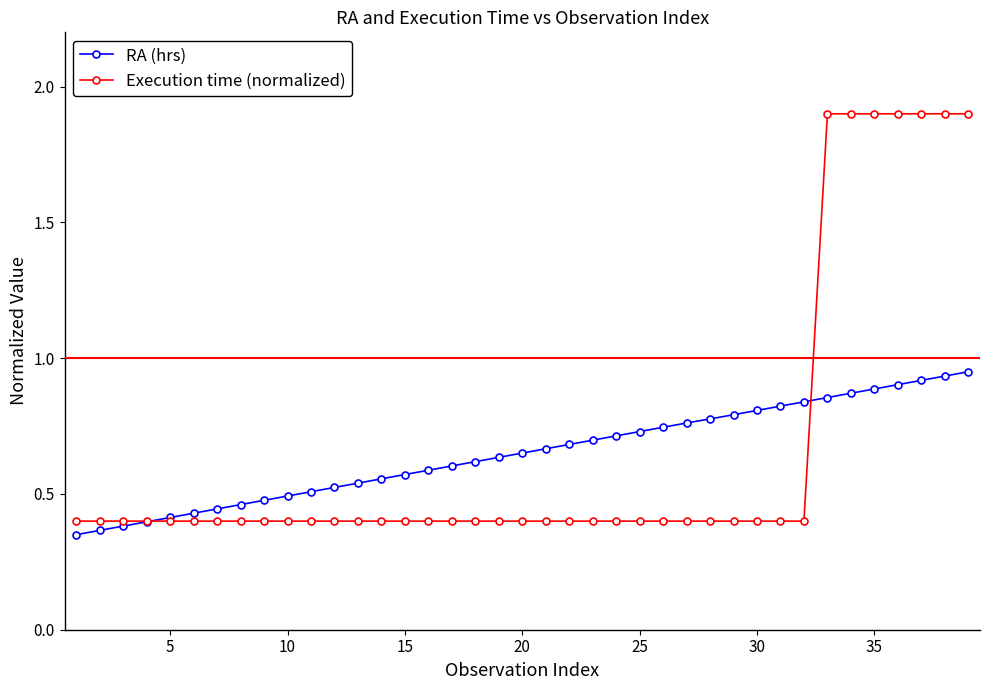

Which series has the largest range (max minus min)?

Execution time (normalized)